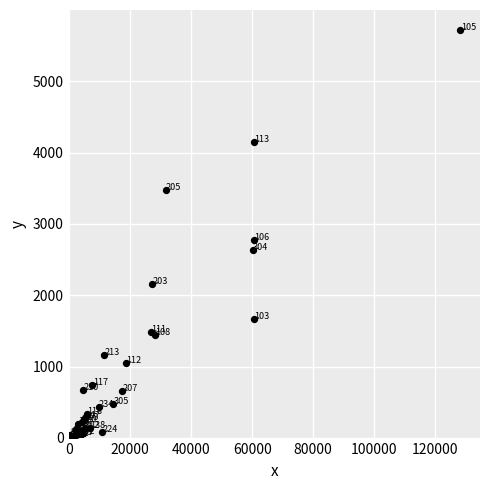

What Y value in the scatter plot is closest to 2857?

2780